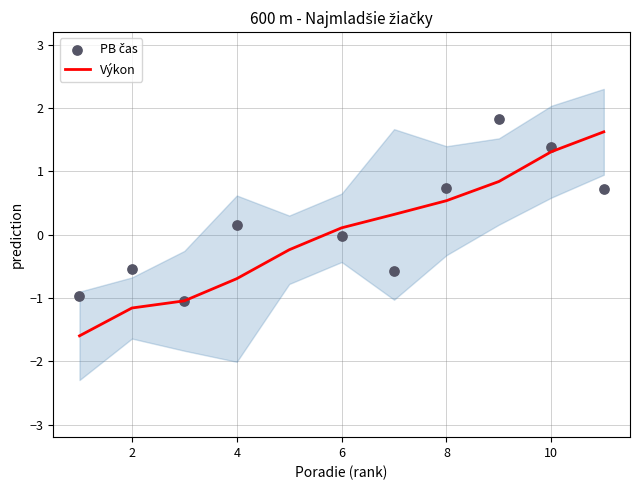

At which label does Výkon first exceed 0?

6